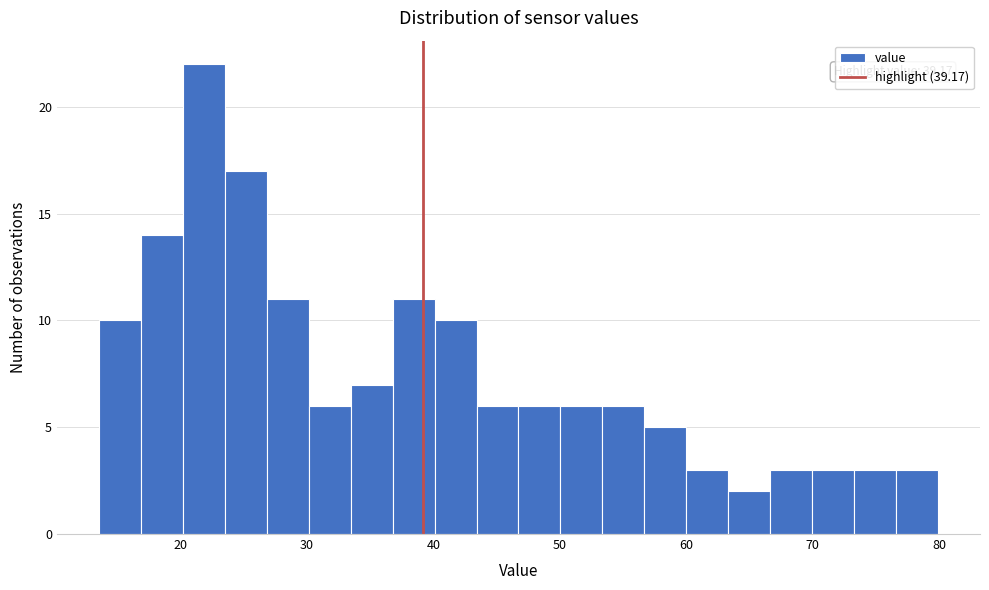

Read against the x-axis, roughly where is the centre of the tallest bar?

22